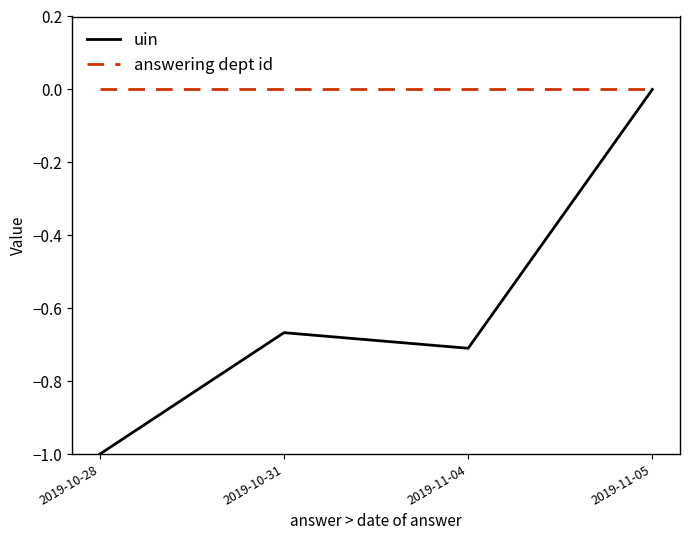

What is the minimum value shown in the chart?

-1.0